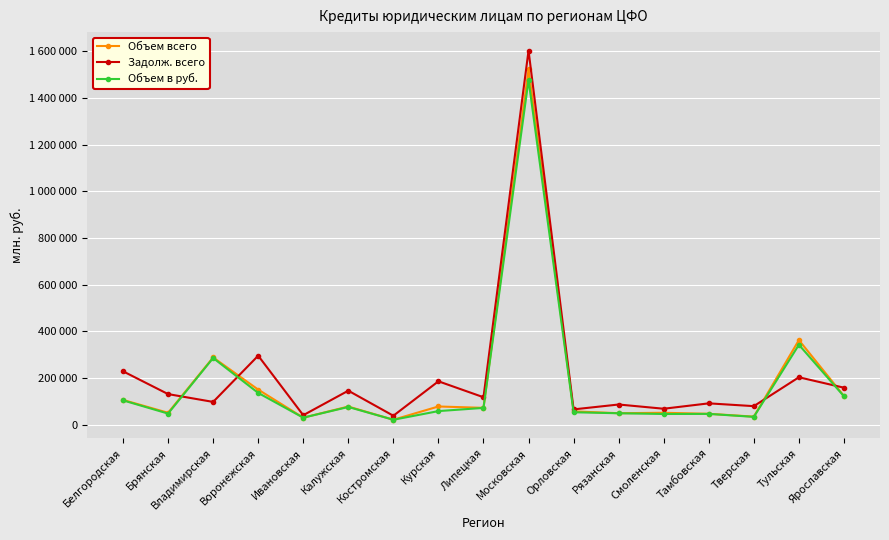

Where is Задолж. всего nearest to the value 821260?

Воронежская